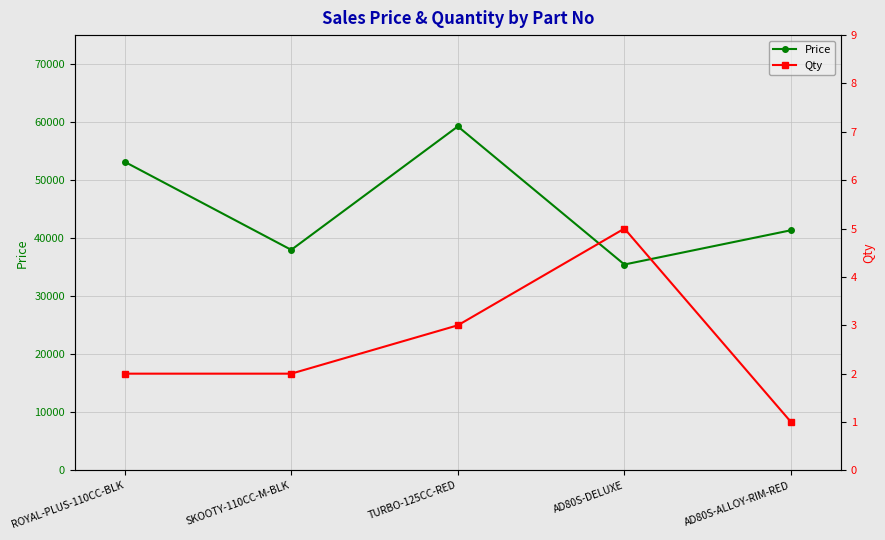

What is the difference between the maximum and second lowest values in the Price series?

21269